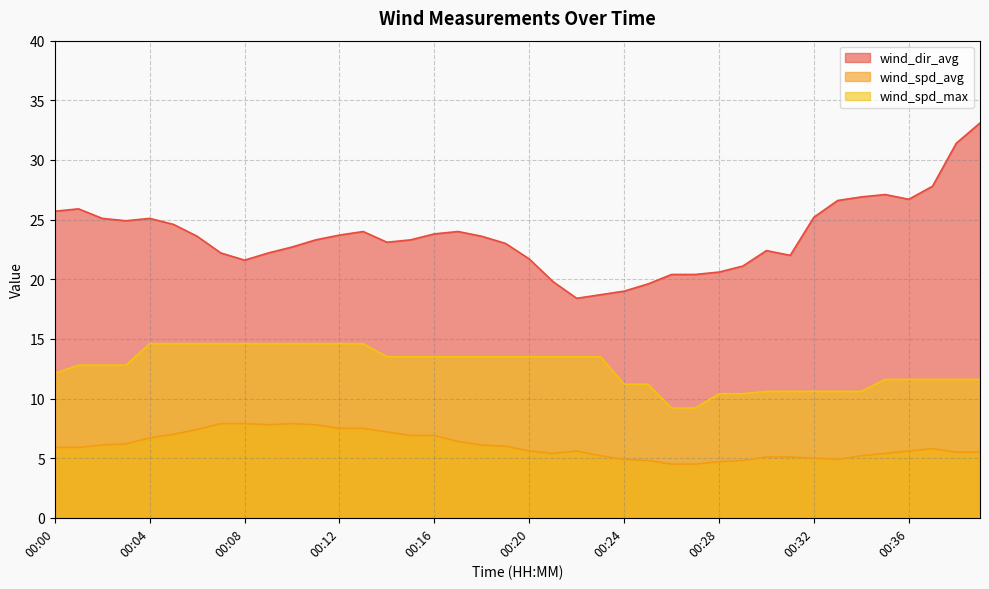

At which label does wind_spd_avg reach its minimum?

00:26